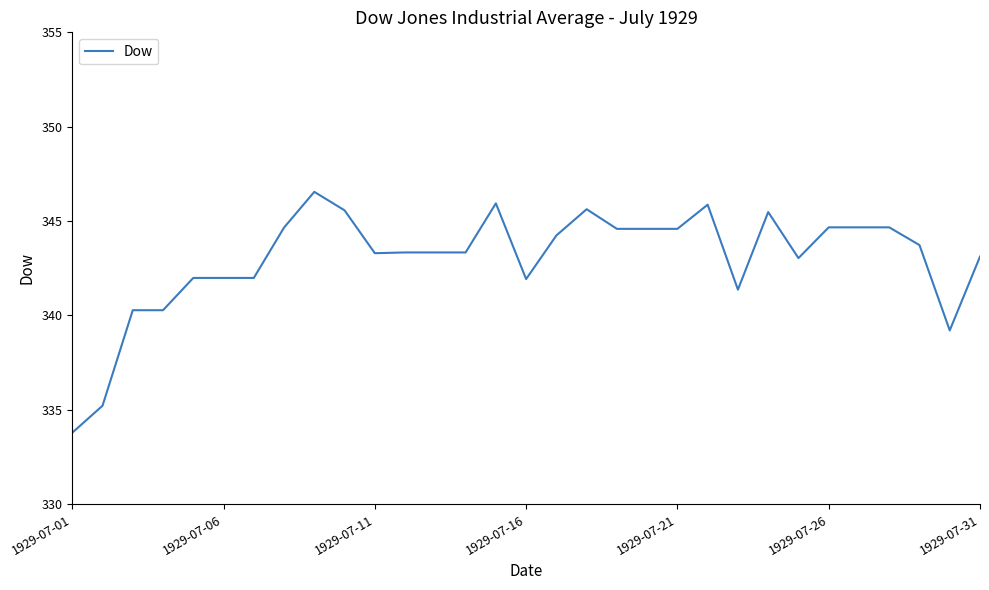

What is the difference between the maximum and minimum values?

12.8